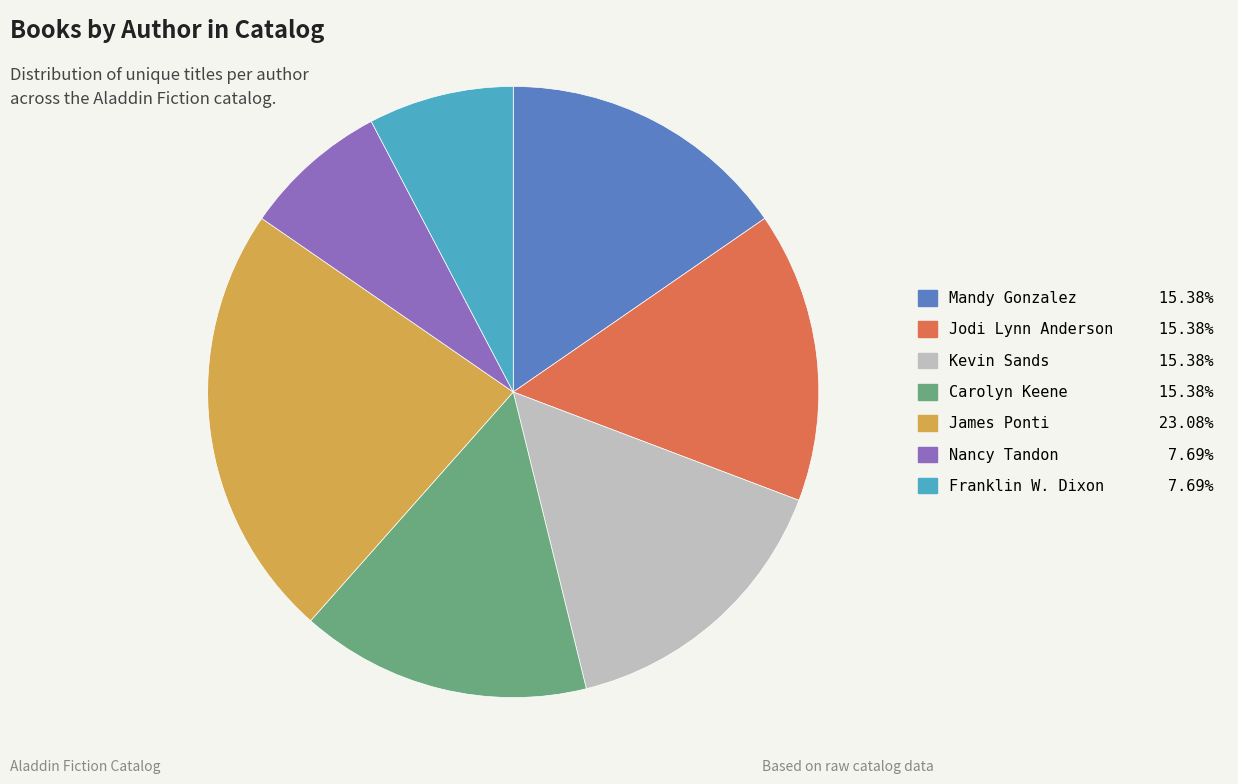

Between Franklin W. Dixon and Carolyn Keene, which is larger?

Carolyn Keene